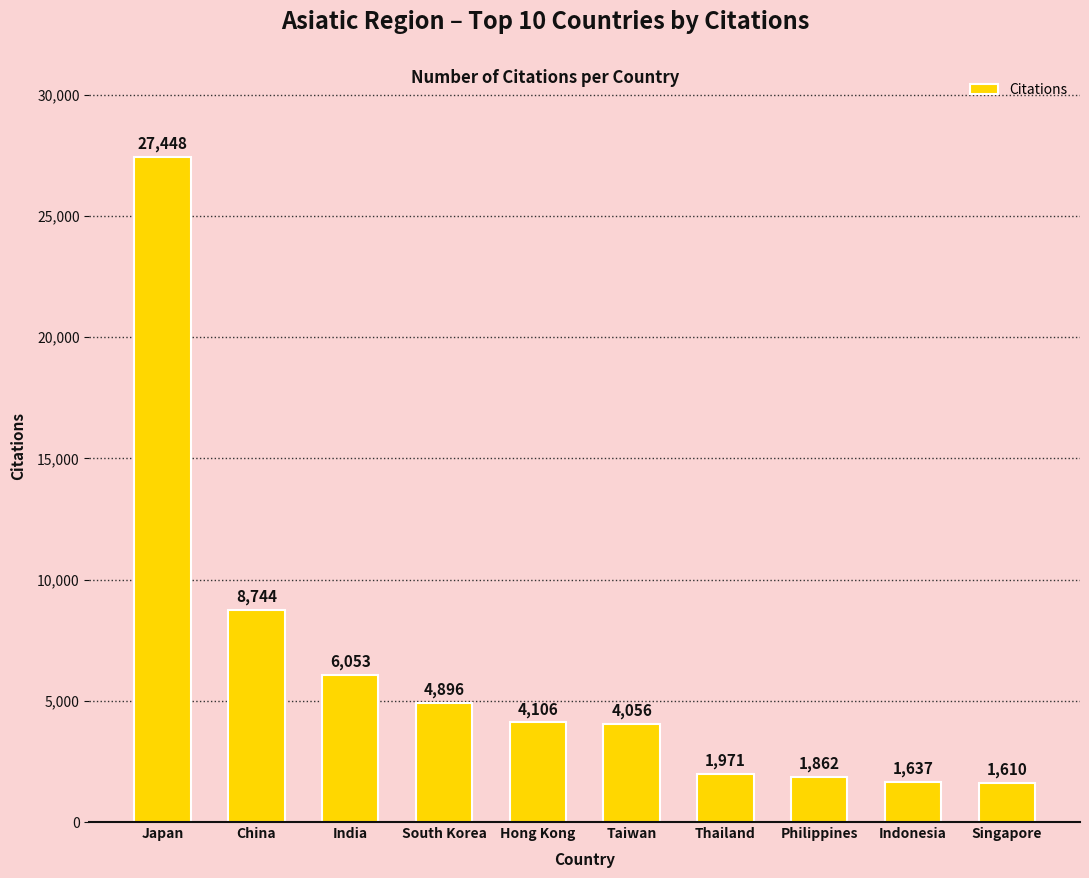

Approximately how many times larger is the value at Taiwan compared to India?

0.7